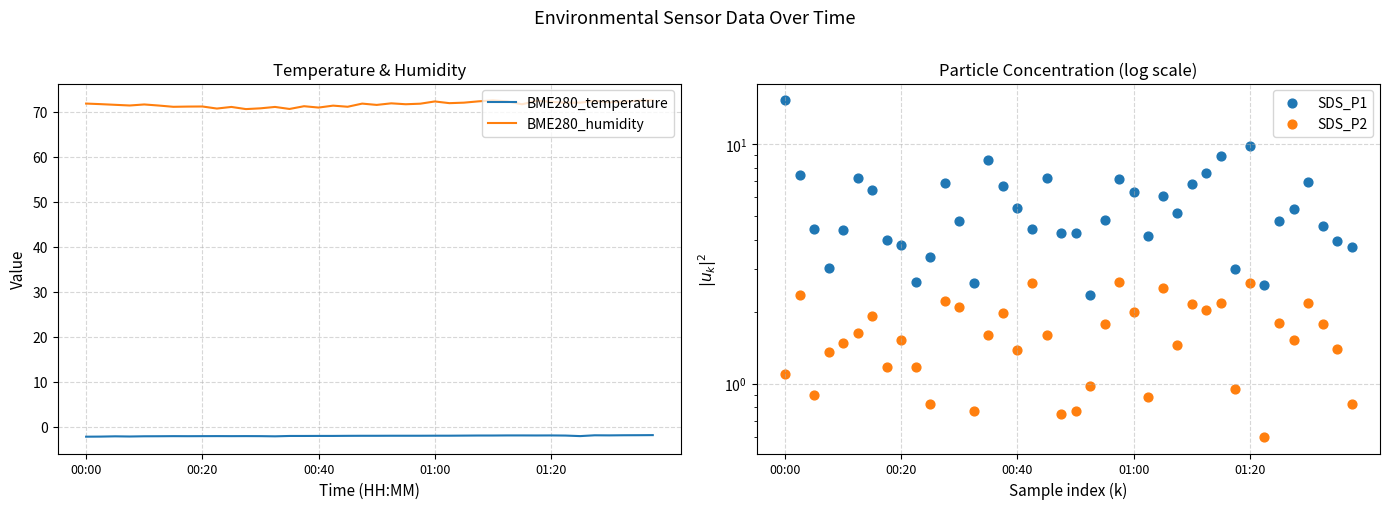

Which series has the largest Y range (max minus min)?

SDS_P1